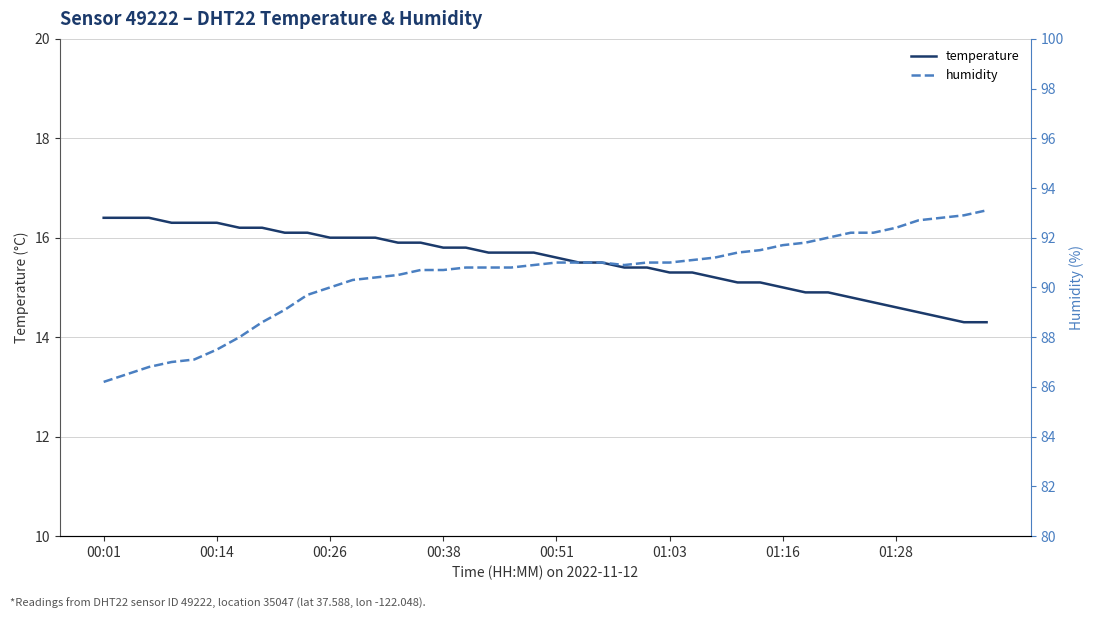

What is the difference between the highest and lowest values at 32?

77.1